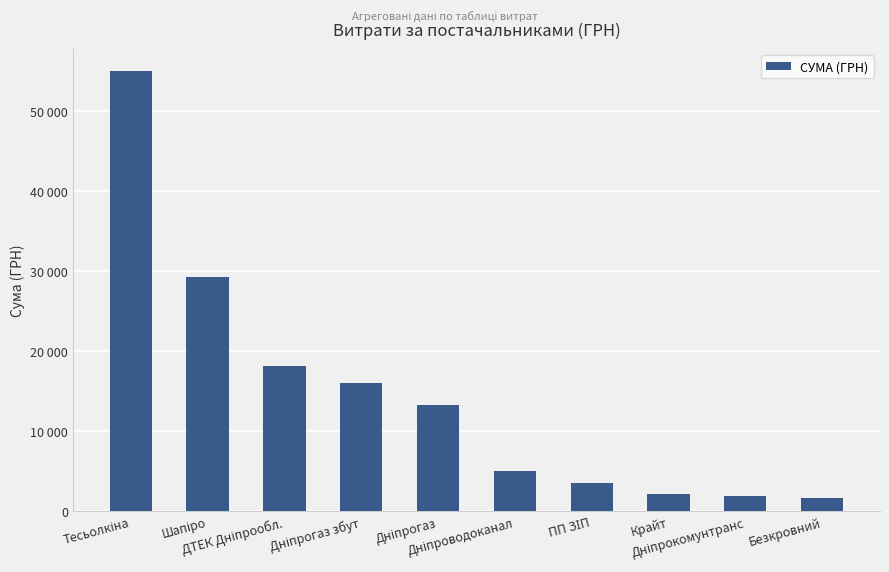

What is the sum of the values at Шапіро and Тесьолкіна?

84332.4